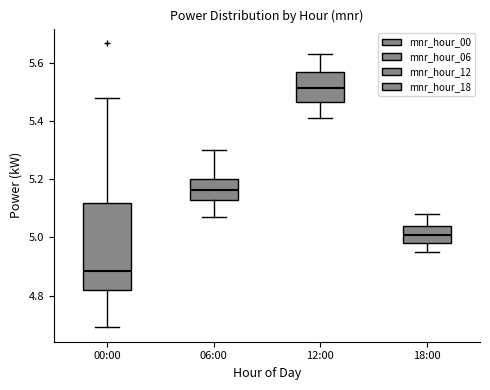

Where does the upper whisker of the box for 18:00 end on the y-axis? The values are not printed on the chart, so give them approximately, as read against the axis.

5.08